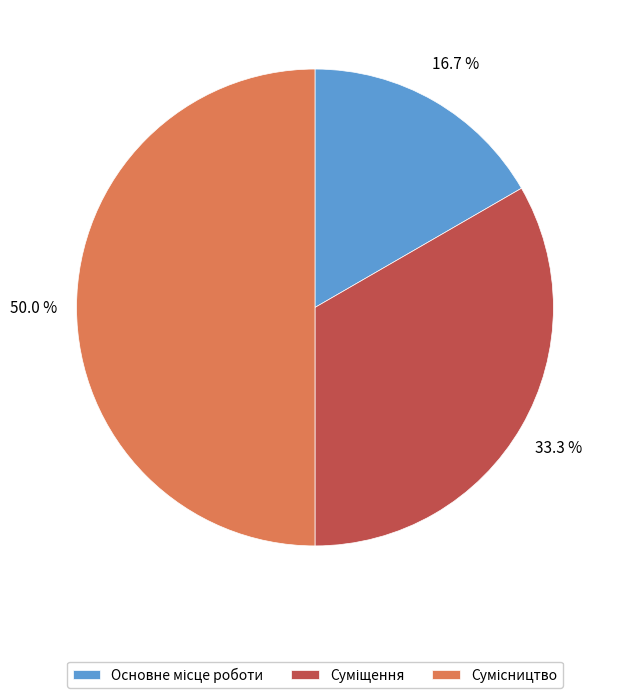

How many segments does this pie chart have?

3